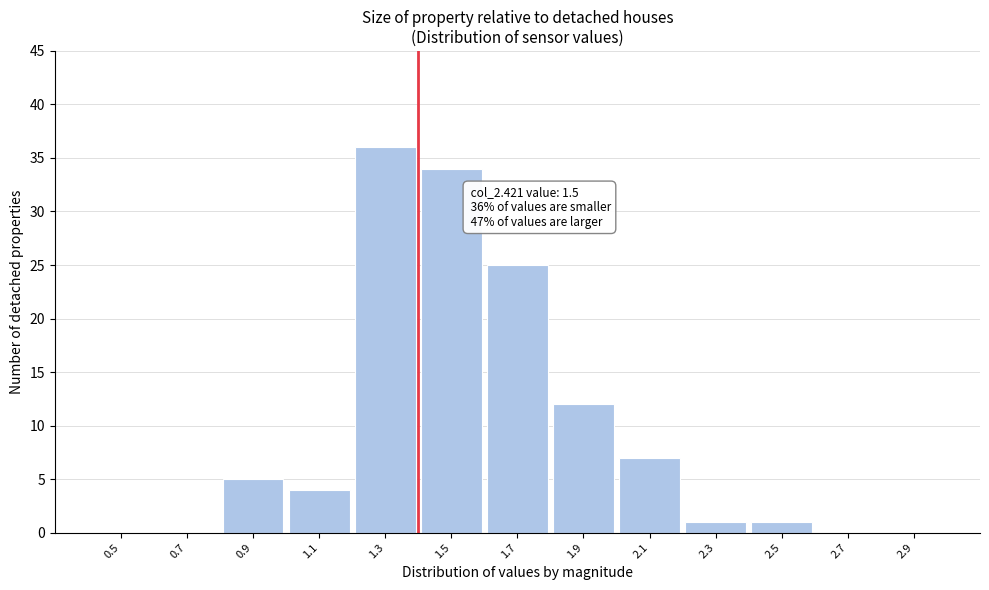

Reading right to left, list all the values displayed in this chart.

2.9=0	2.7=0	2.5=1	2.3=1	2.1=7	1.9=12	1.7=25	1.5=34	1.3=36	1.1=4	0.9=5	0.7=0	0.5=0